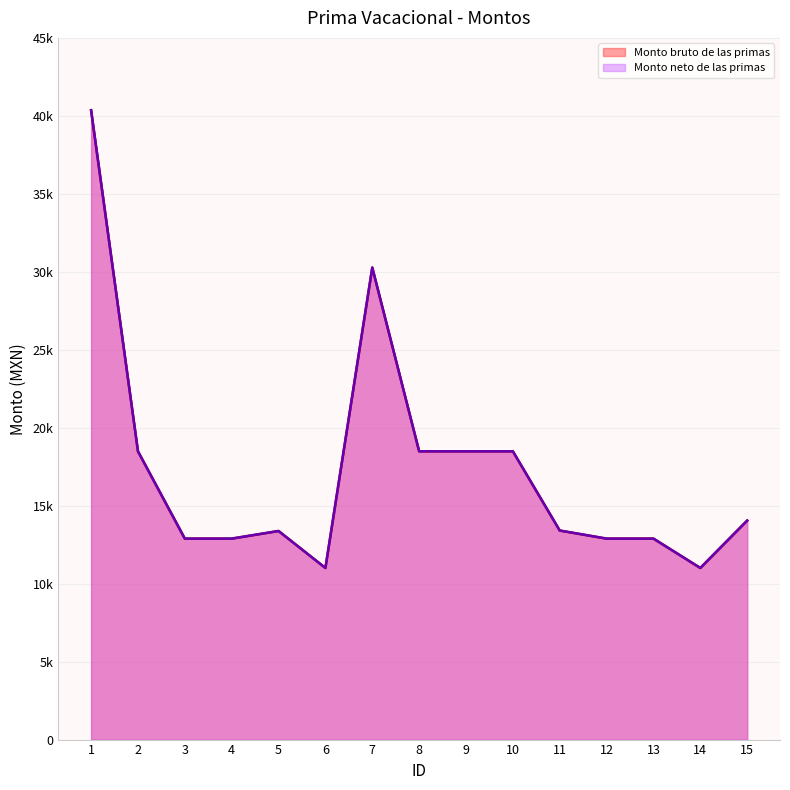

In Monto bruto de las primas, how many points are higher than both neighbors (excluding endpoints)?

2